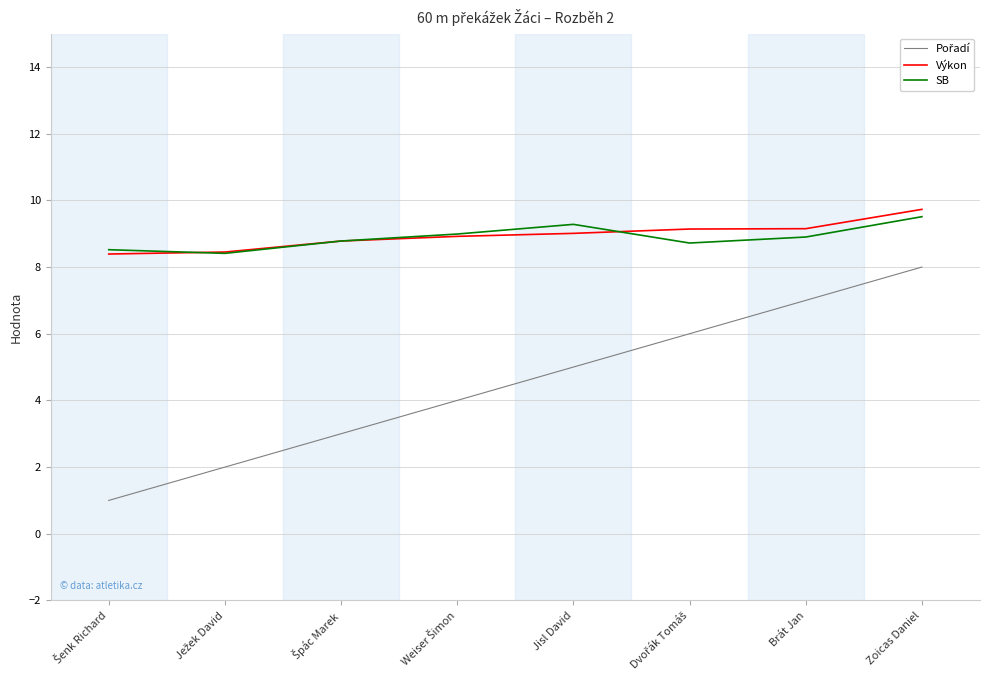

What position from the right is Jisl David?

4